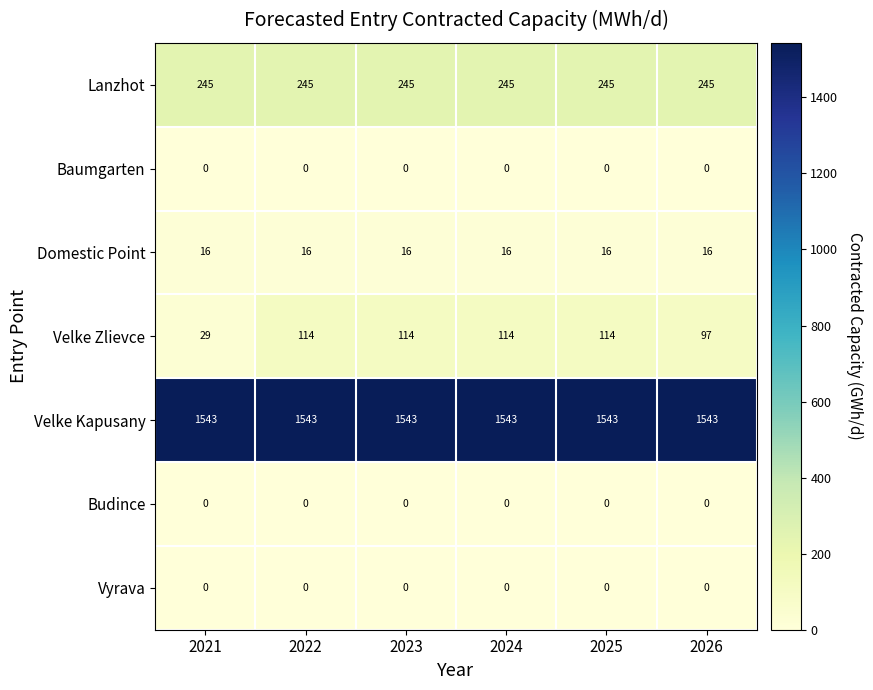

What is the maximum value shown in the chart?

1543